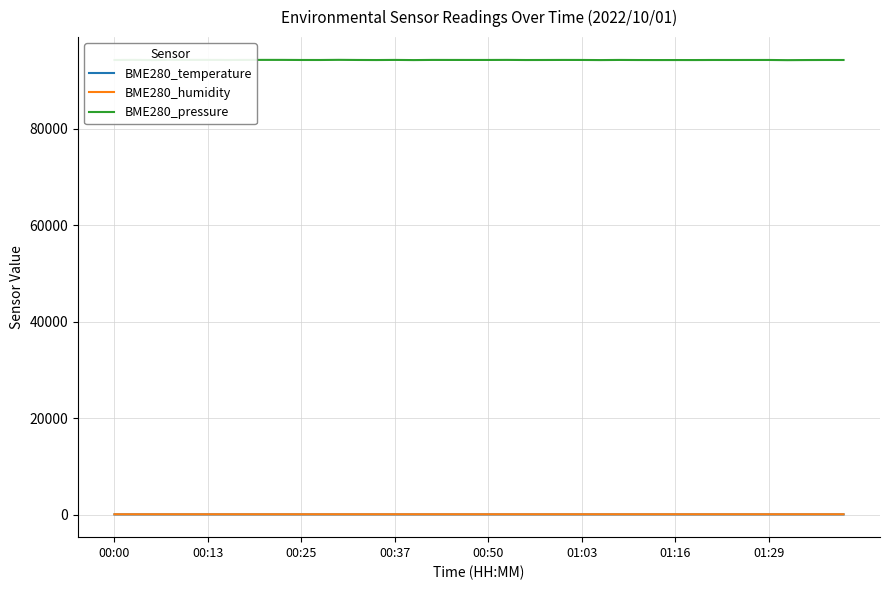

Where is BME280_humidity nearest to the value 51?

11